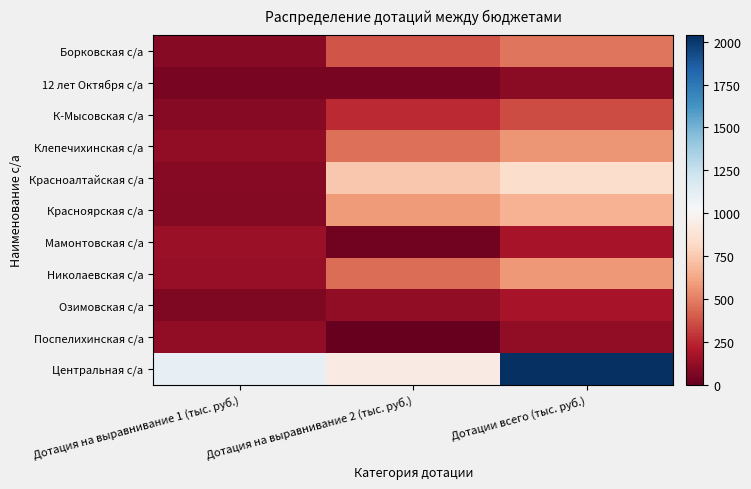

What is the total value across all series at Дотация на выравнивание 2 (тыс. руб.)?

3999.0